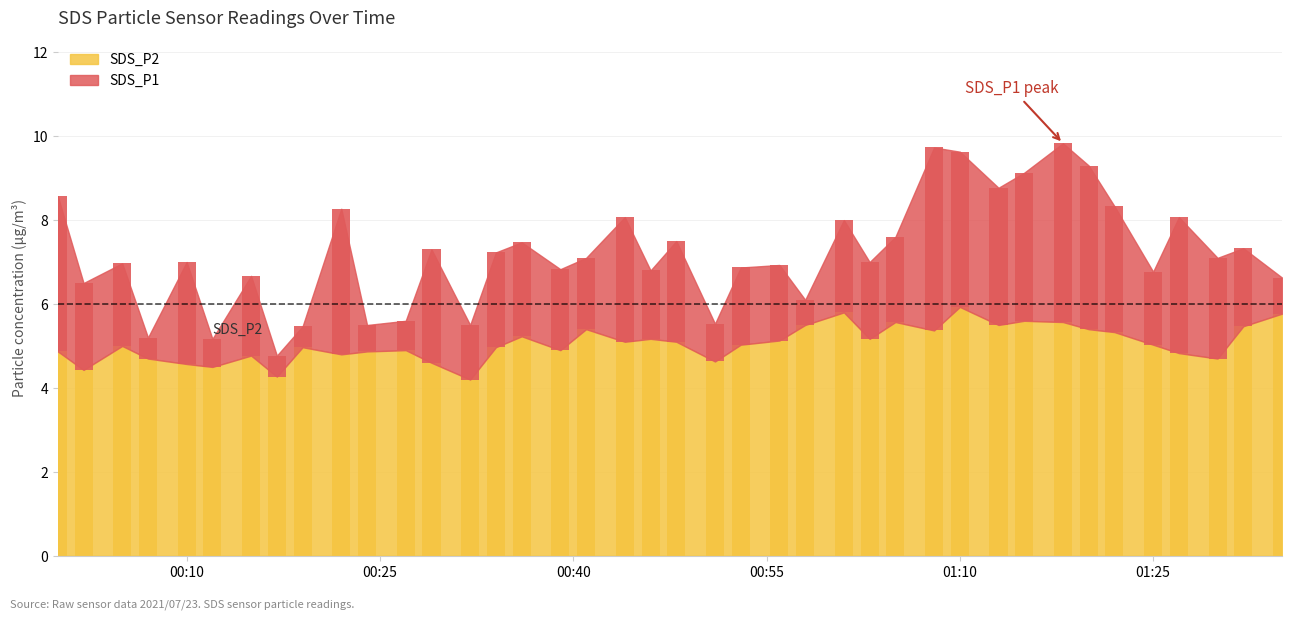

Read the value at 2021/07/23 00:24.

4.9